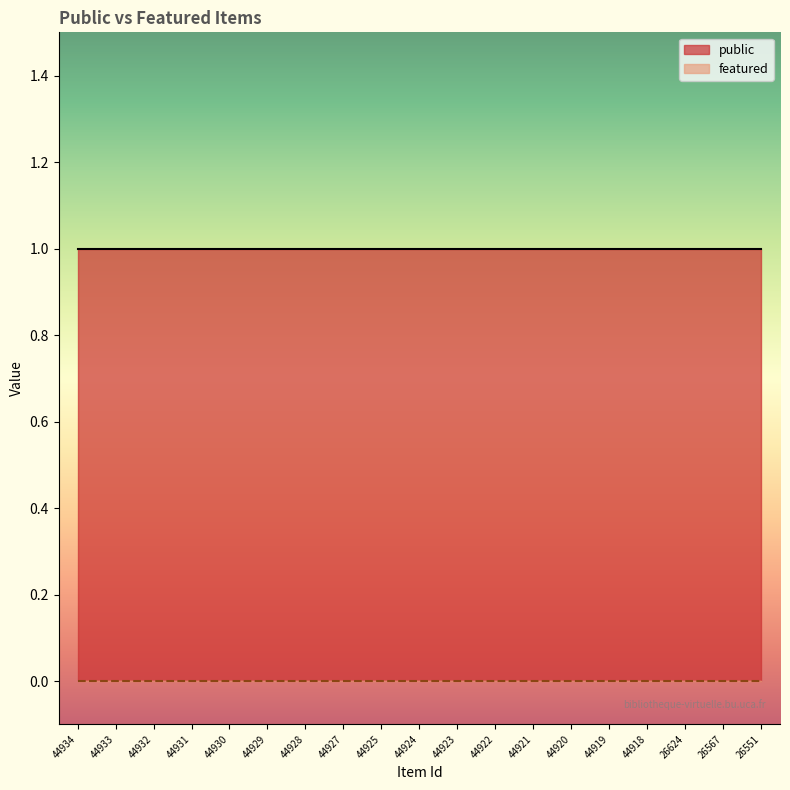

True or false: public has a value of 1 at 44927.

True